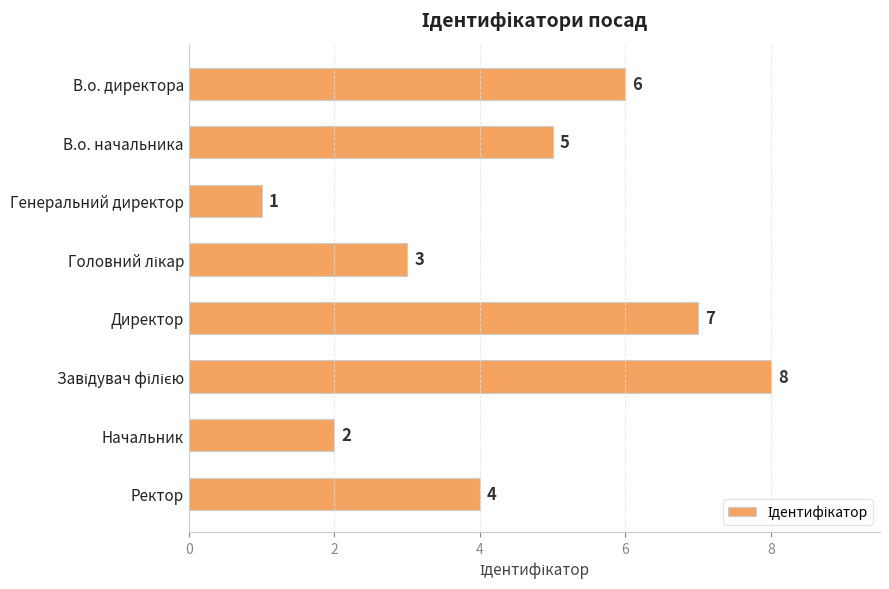

Reading top to bottom, transcribe all the data shown in this chart.

6	5	1	3	7	8	2	4